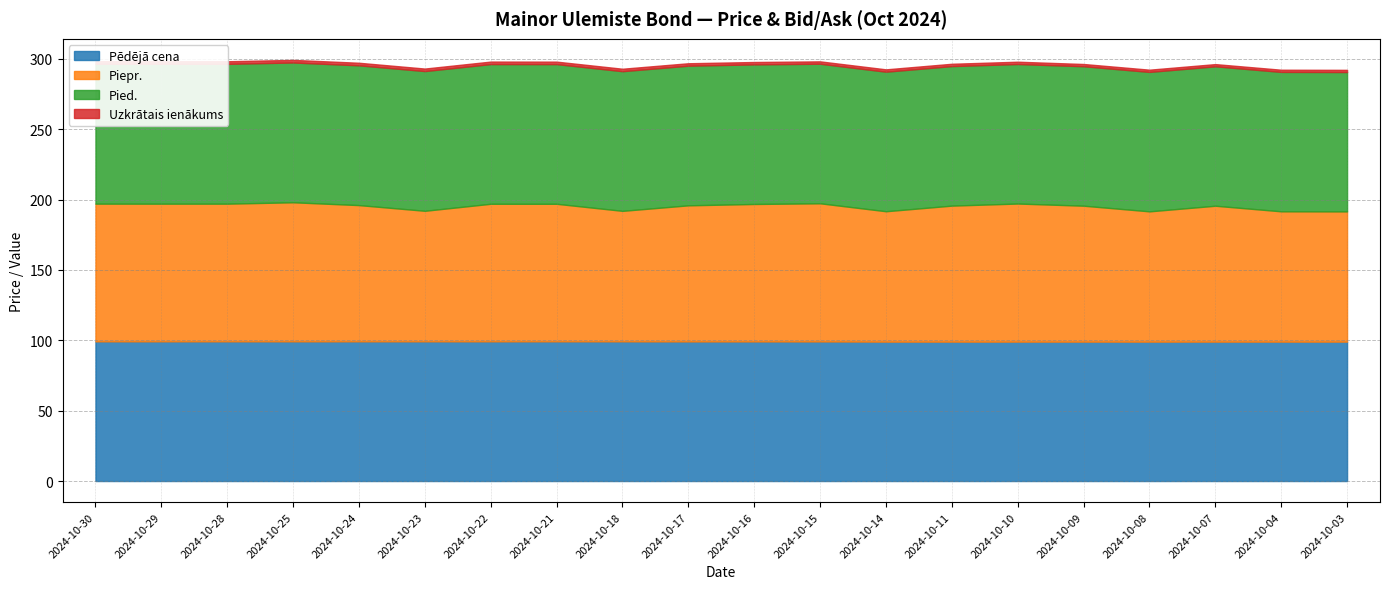

How many distinct data groups are displayed?

4